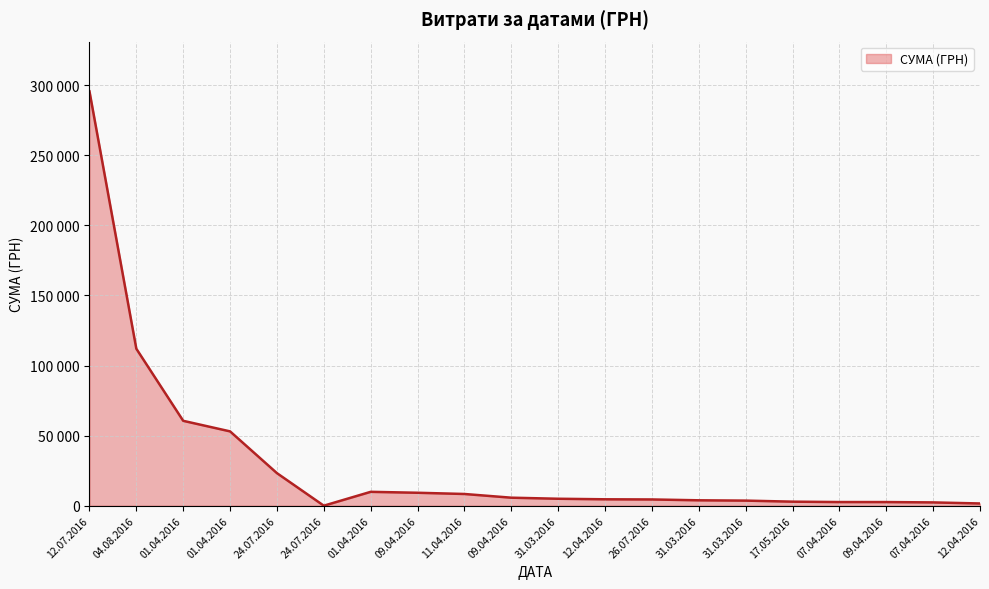

Which category has the lowest value across all series?

24.07.2016